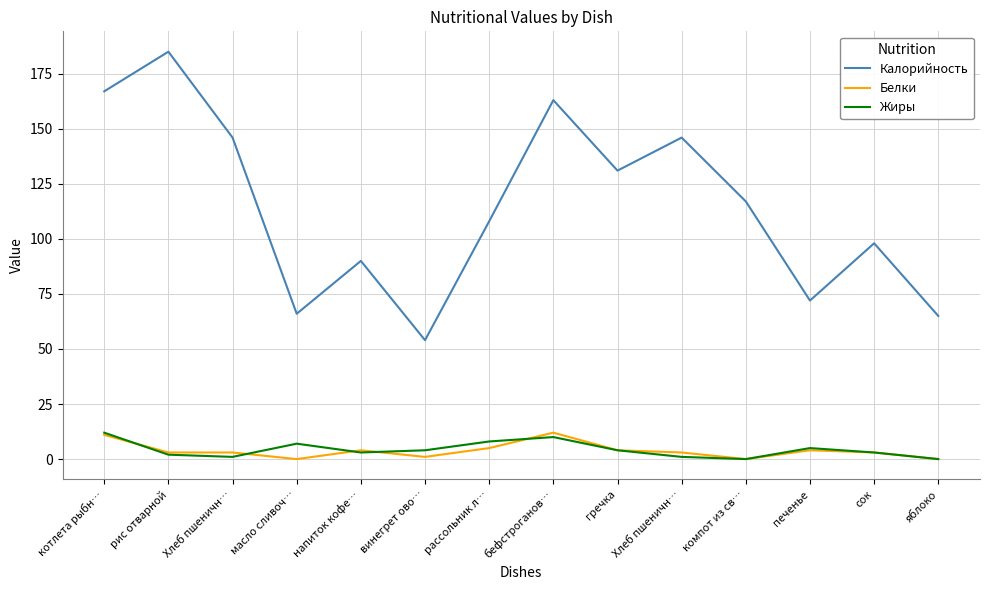

At which category does Белки reach its first local peak?

напиток кофе…